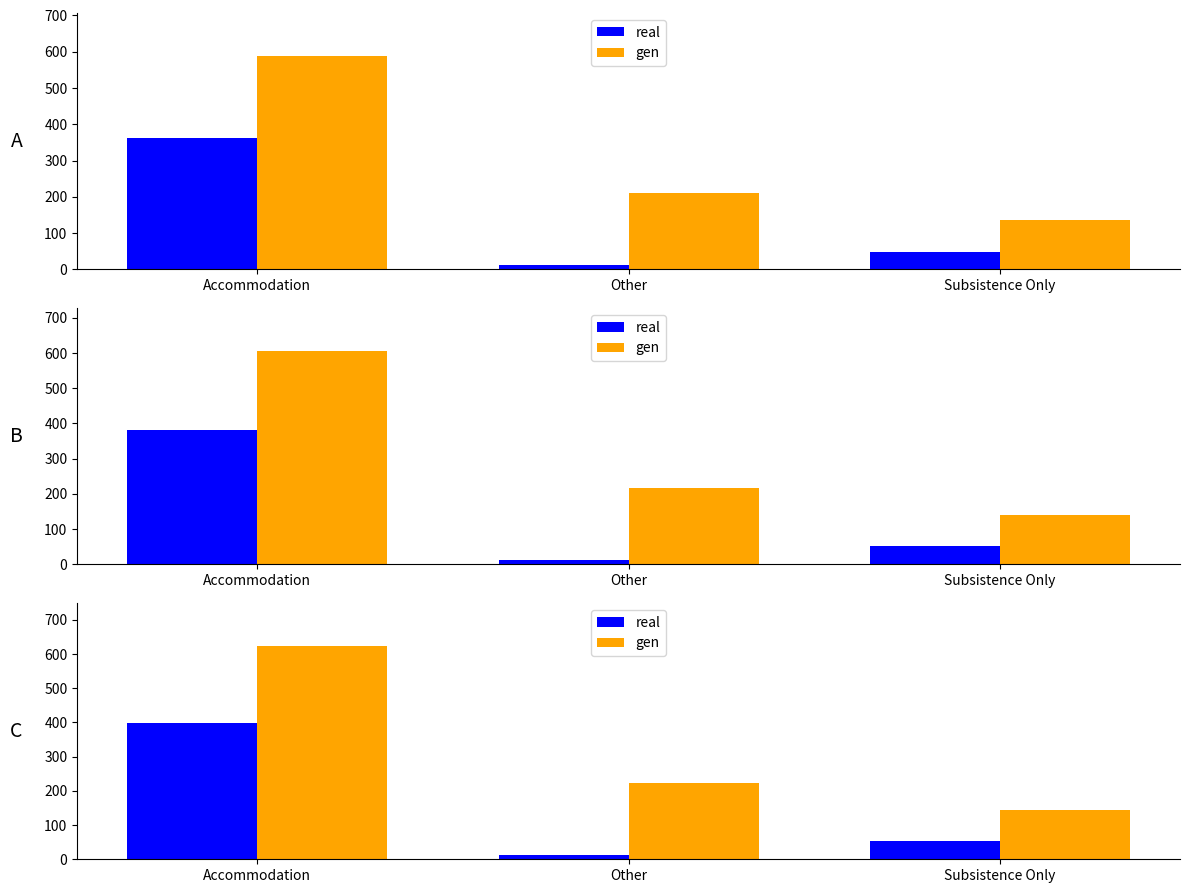

How many values in the gen series are below 222?

1